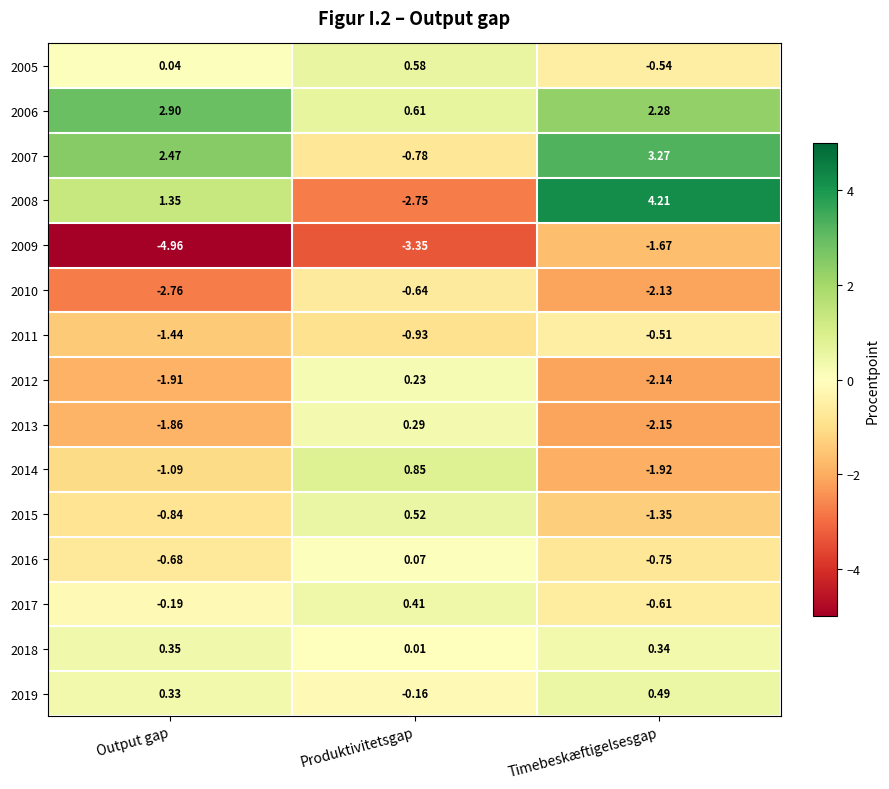

At which category is the sum across all series the highest?

Timebeskæftigelsesgap